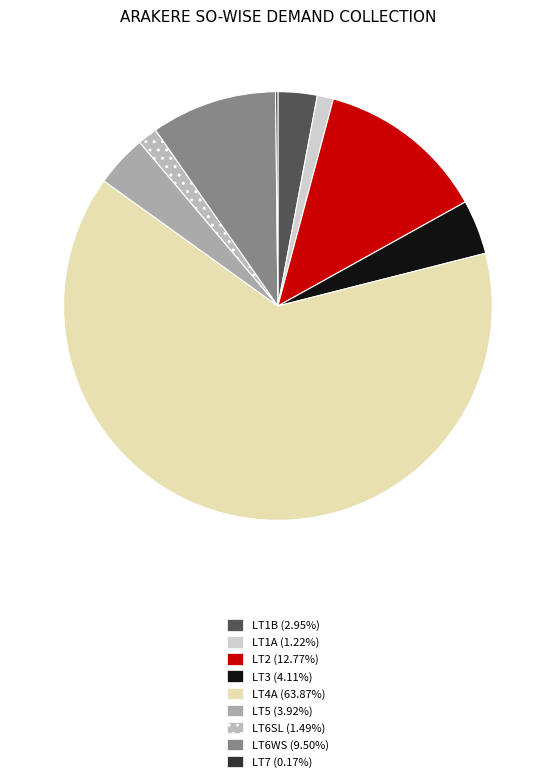

Count the number of slices in the pie.

9